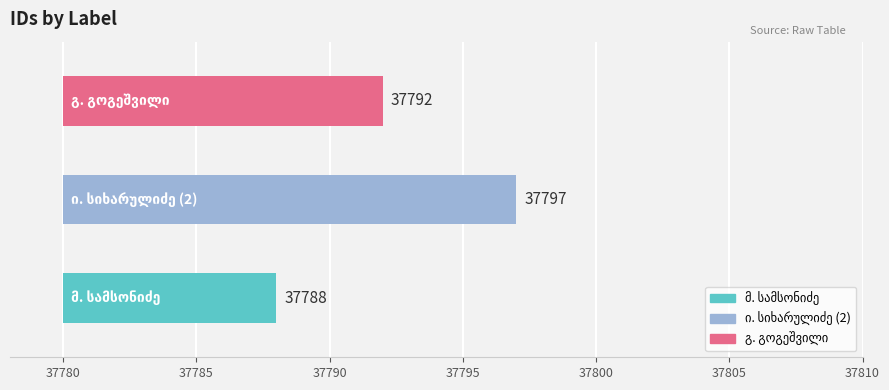

What is the maximum value shown in the chart?

37797